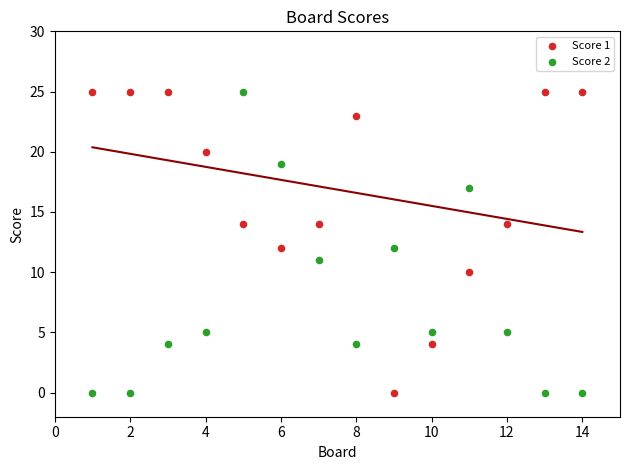

What is the X range (max minus min) for the scatter plot?

13